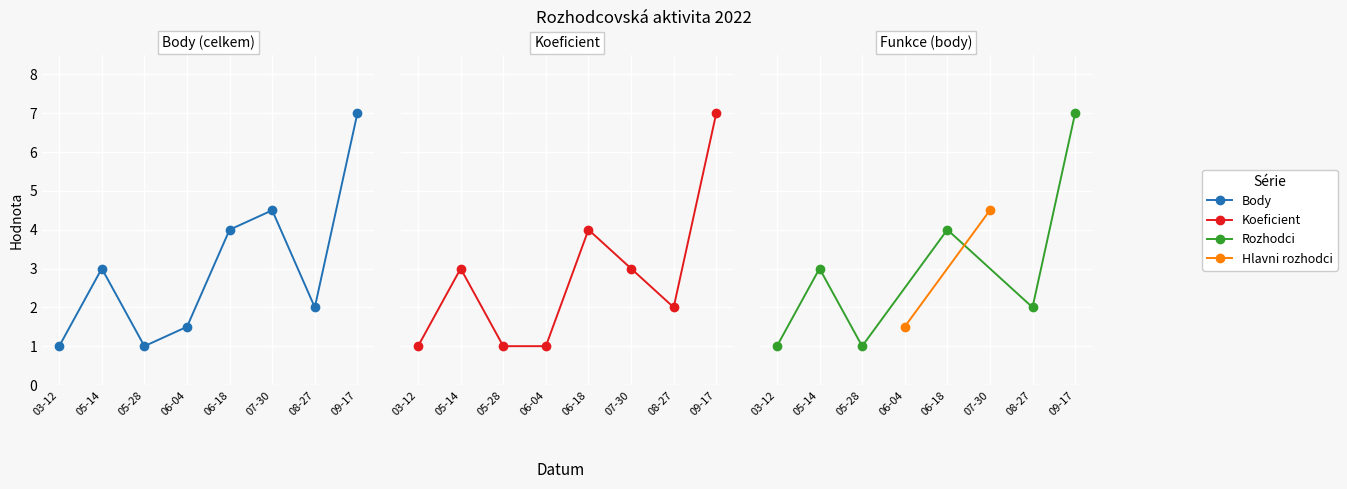

At which label is Koeficient closest to 4?

06-18